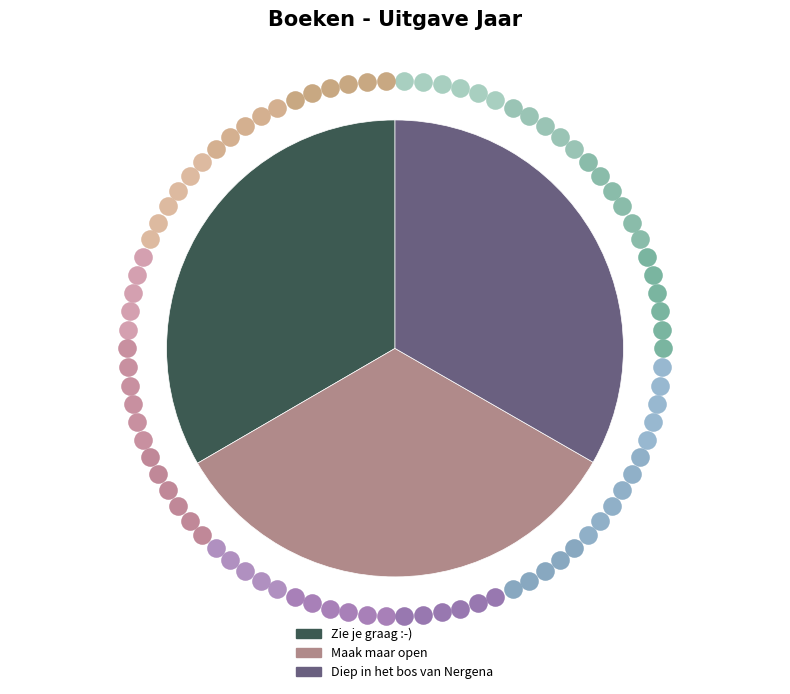

The Maak maar open slice represents 33% of the pie. True or false?

True